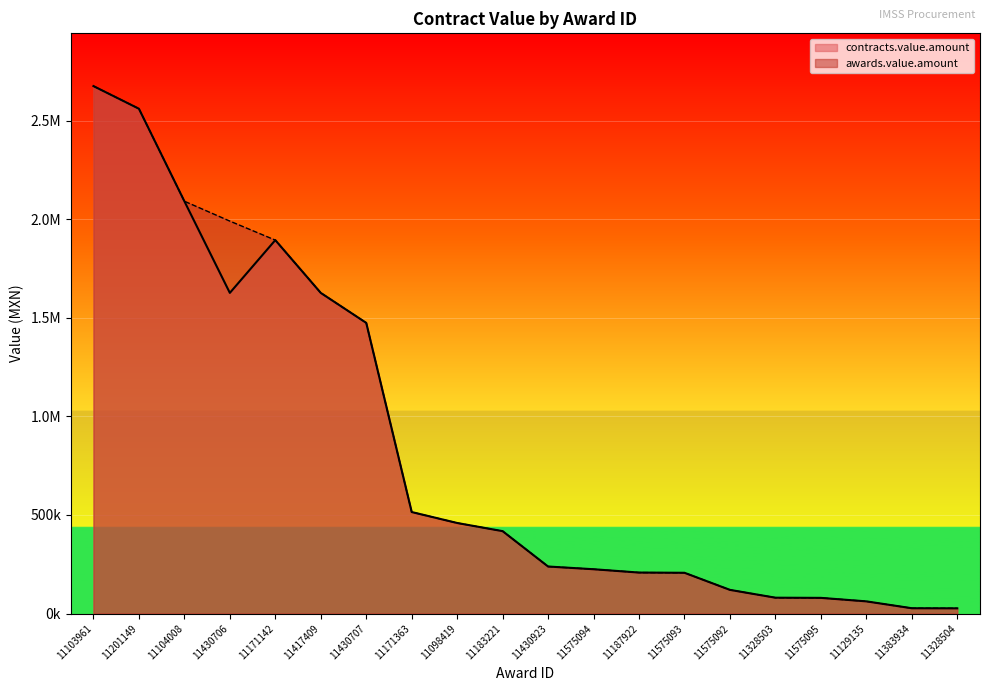

At which label does contracts.value.amount first exceed 417961?

11103961